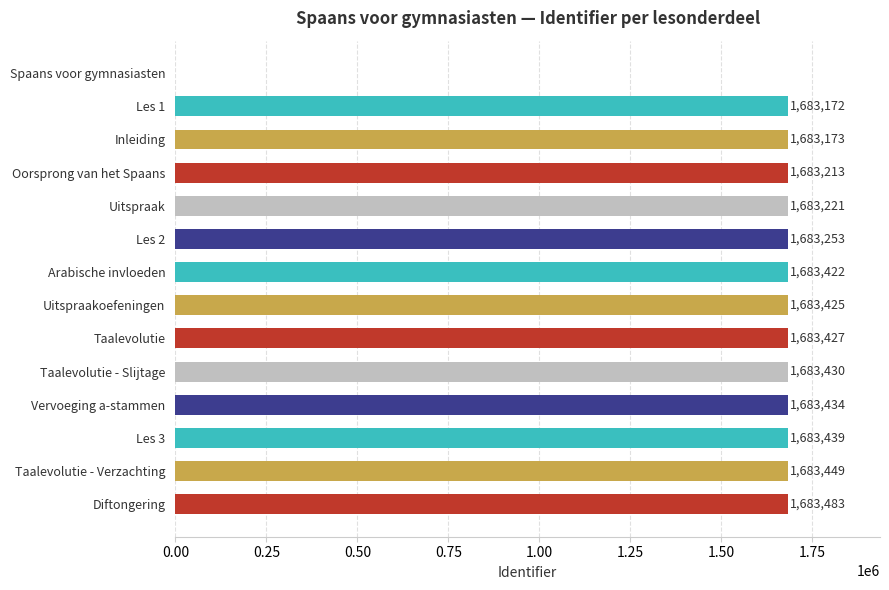

True or false: the data shows 1083712 at Taalevolutie - Verzachting.

False